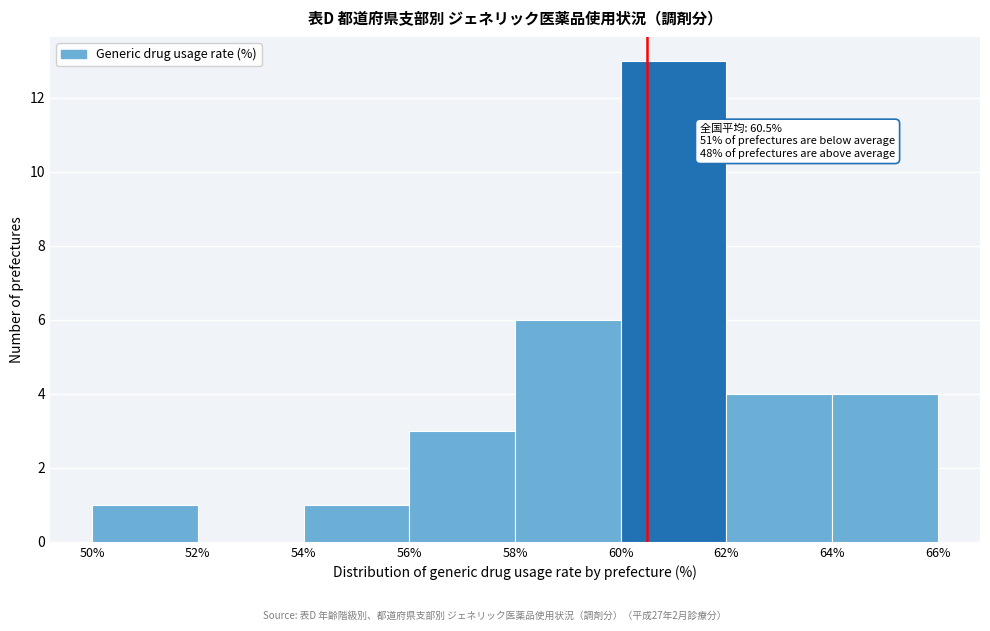

Over which range of the x-axis is the bar tallest?

60% to 62%